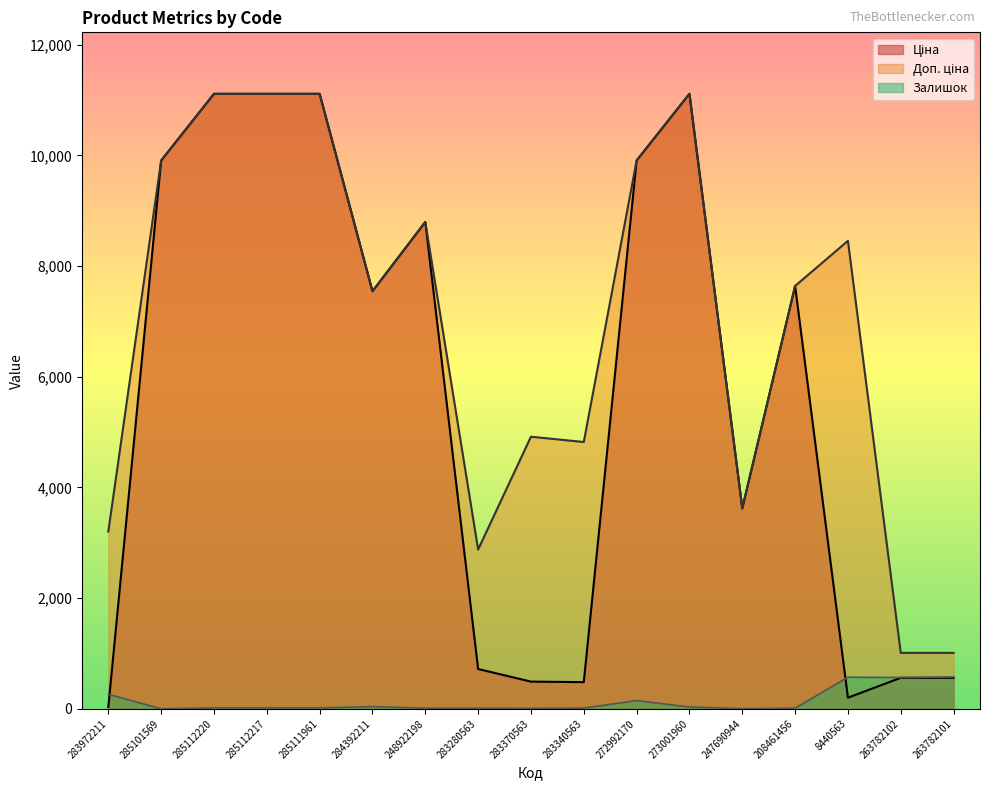

At which category is the sum across all series the highest?

273001960